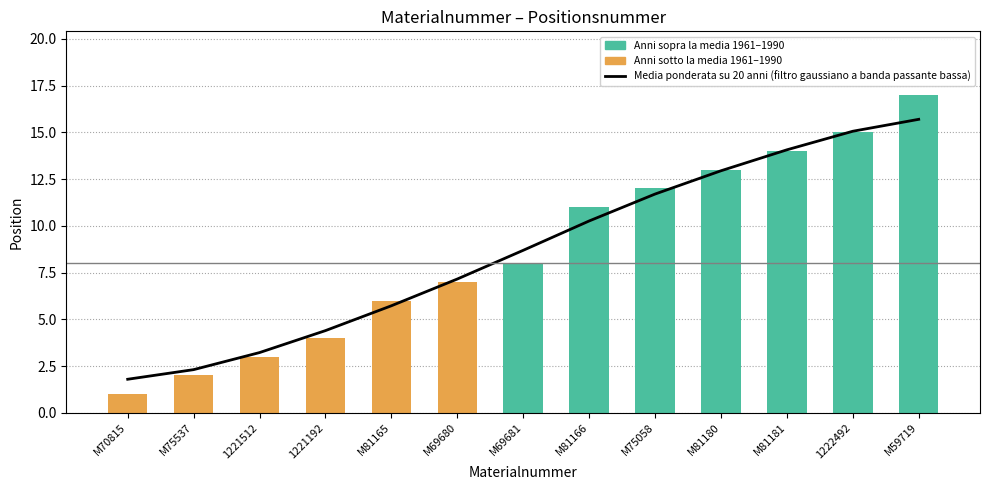

Rank the categories by value from lowest to highest.

M70815, M75537, 1221512, 1221192, M81165, M69680, M69681, M81166, M75058, M81180, M81181, 1222492, M59719